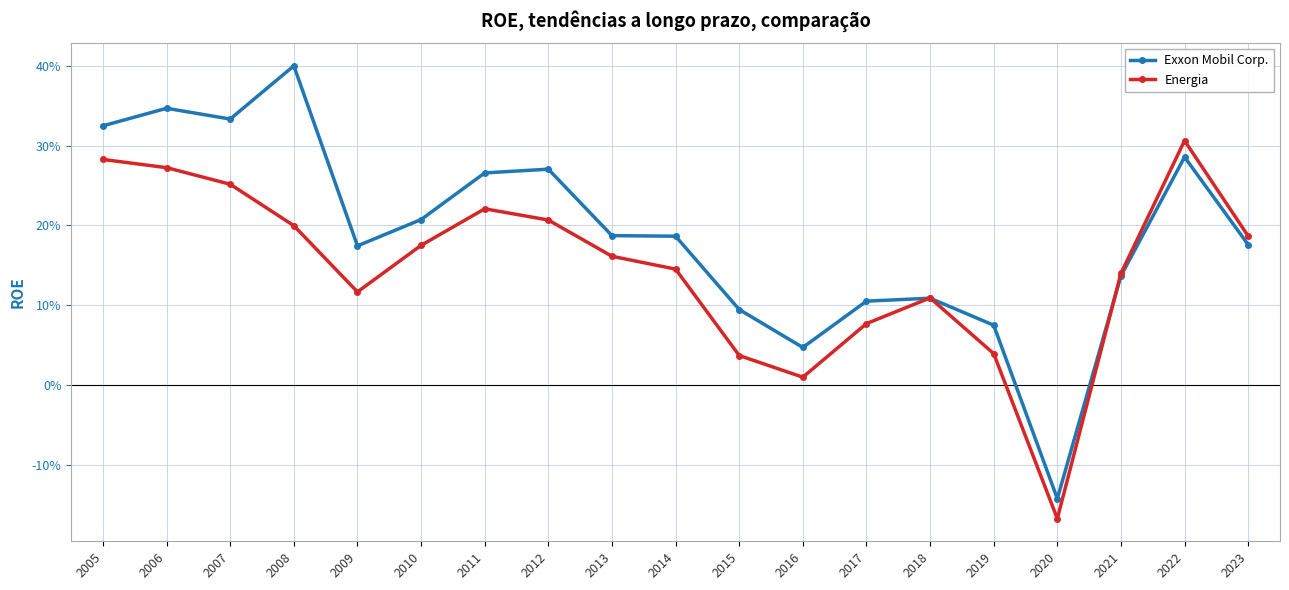

Does the chart have visible grid lines?

Yes